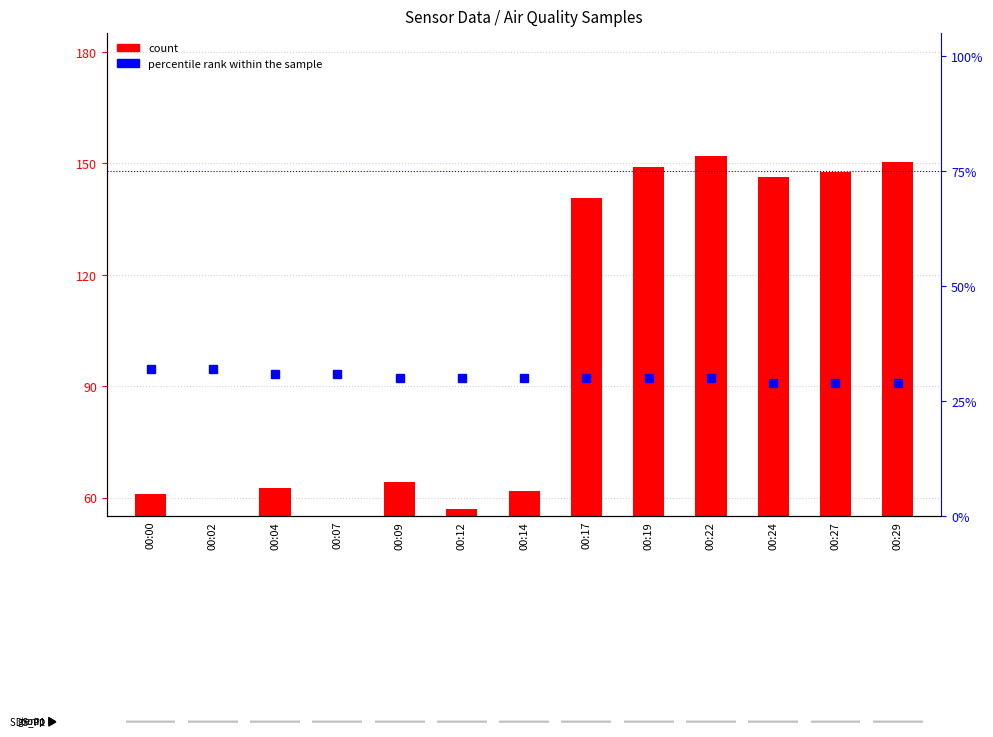

The value of percentile rank within the sample at 00:22 is 47.7. True or false?

False